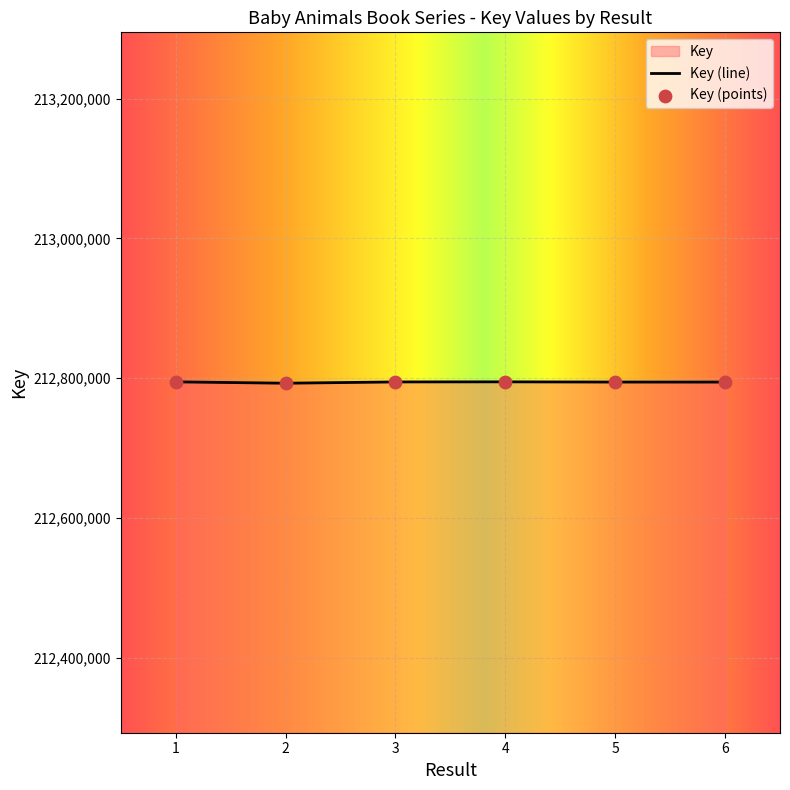

Approximately how many times larger is the value at 2 compared to 4?

1.0